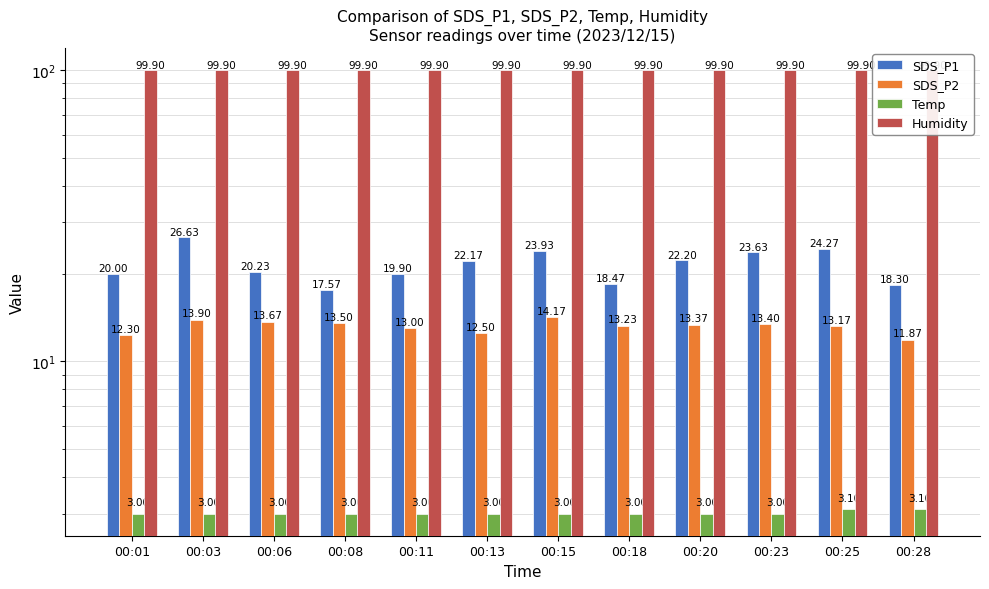

What is the value of the Temp bar at the 2nd from the left?

3.0